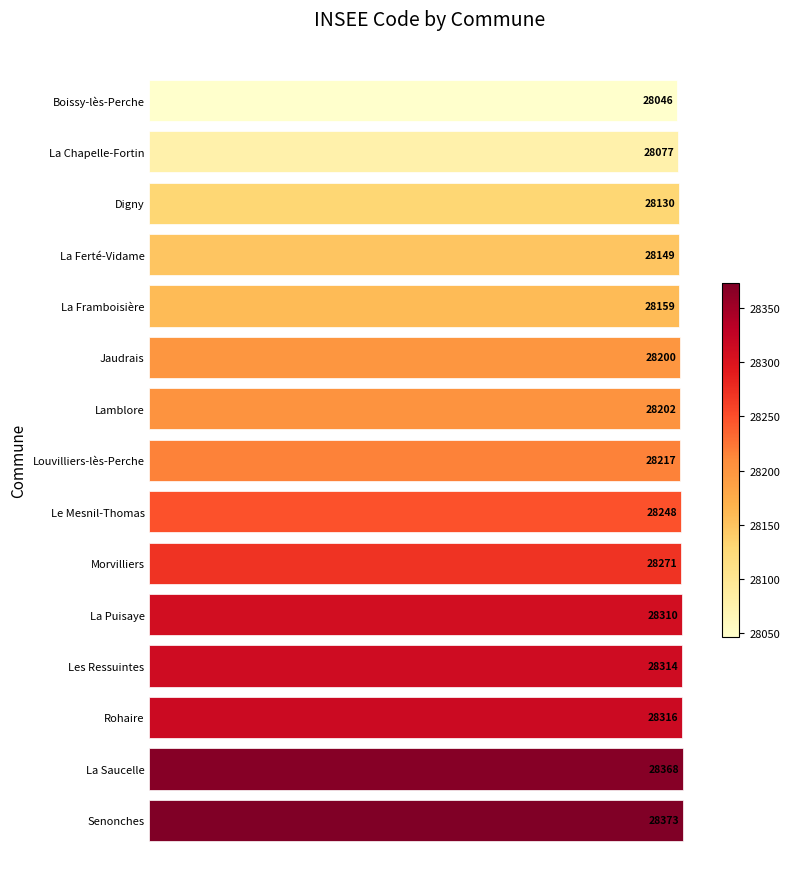

Rank the categories by value from highest to lowest.

Senonches, La Saucelle, Rohaire, Les Ressuintes, La Puisaye, Morvilliers, Le Mesnil-Thomas, Louvilliers-lès-Perche, Lamblore, Jaudrais, La Framboisière, La Ferté-Vidame, Digny, La Chapelle-Fortin, Boissy-lès-Perche